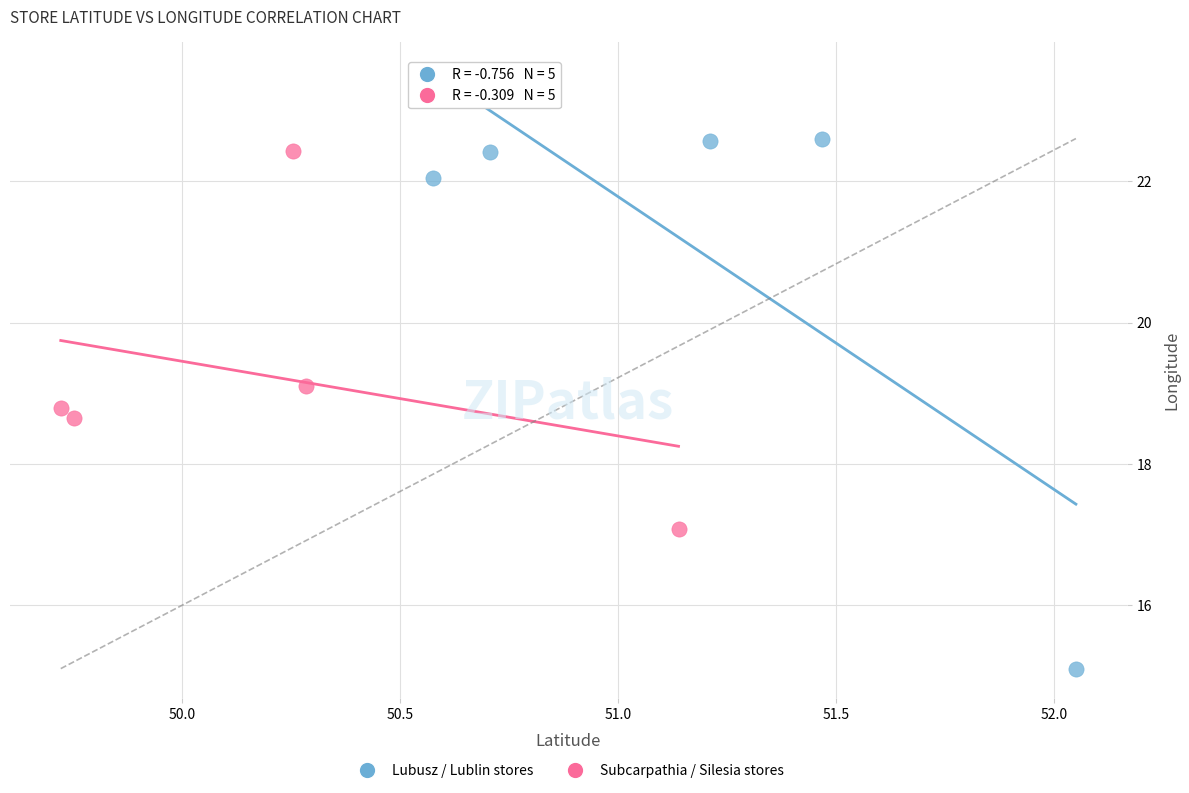

Which series has the largest Y range (max minus min)?

Lubusz / Lublin stores